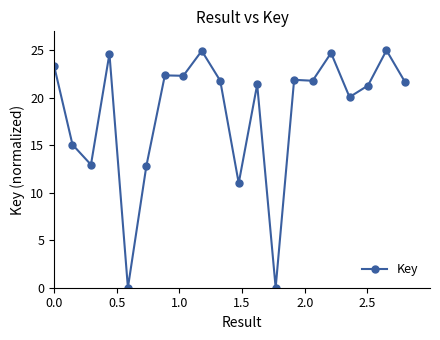

What is the value of the 17th point from the left?

20.1